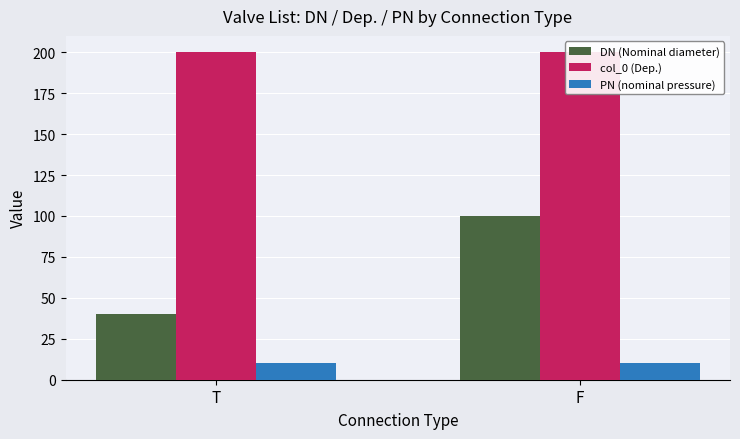

At how many categories does at least one series exceed 163?

2